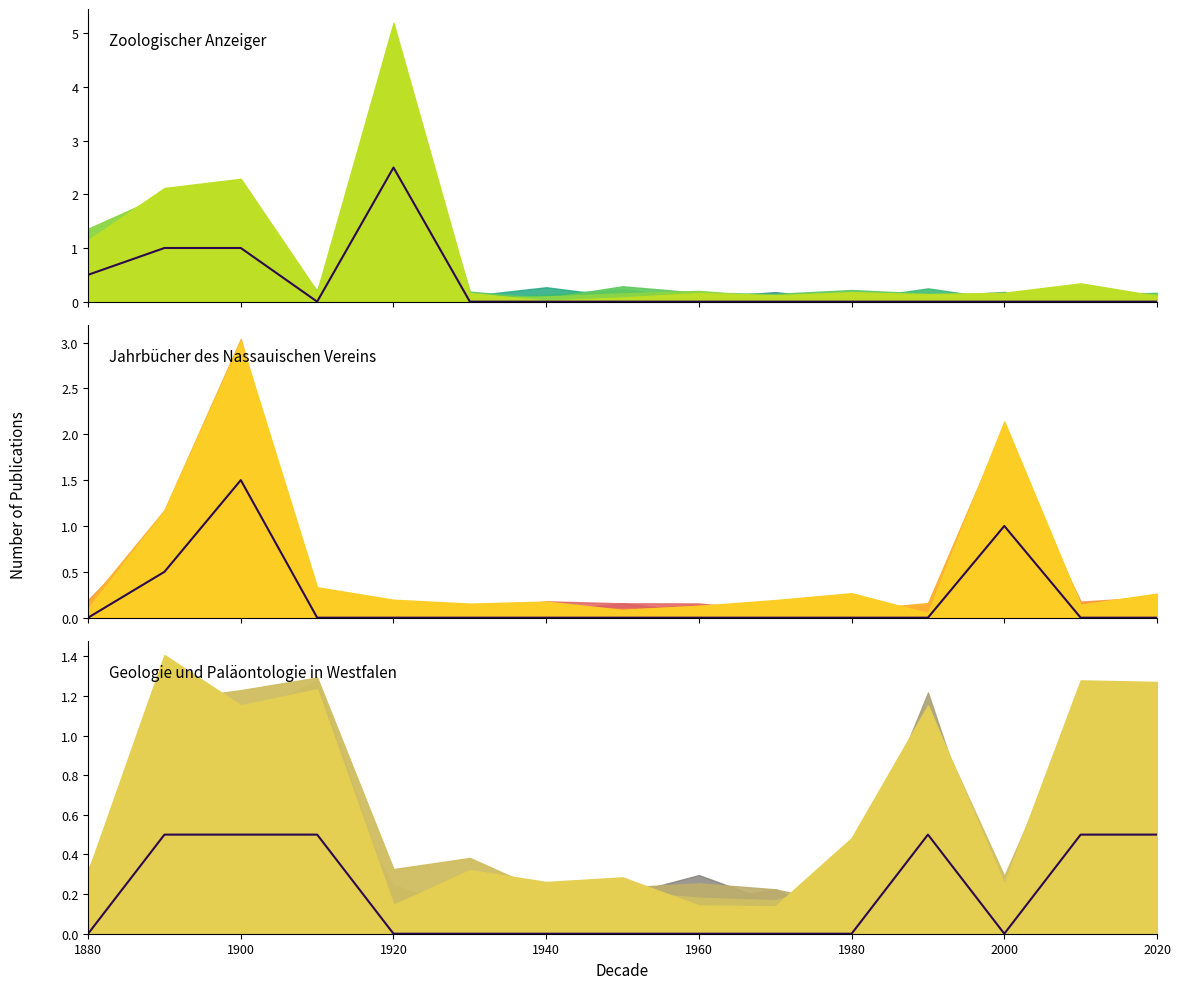

What is the spread (max minus min) of values at 1900?

0.5